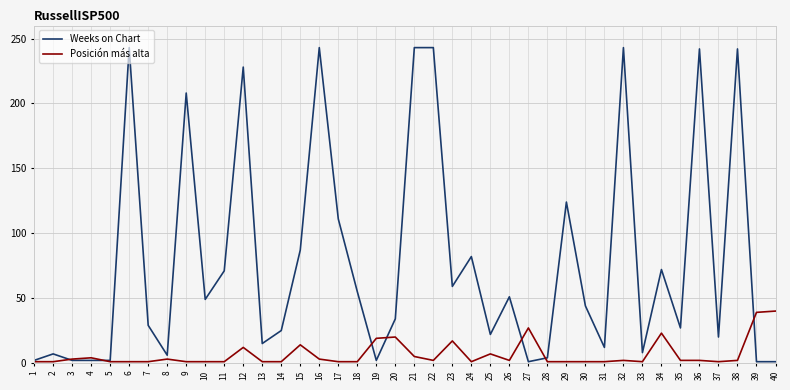

Between 1 and 23, which series saw the biggest shift?

Weeks on Chart